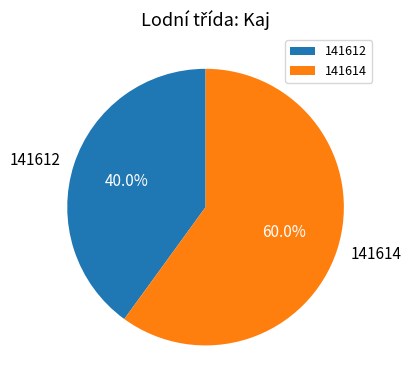

To the nearest percent, what portion does 141614 represent?

60%